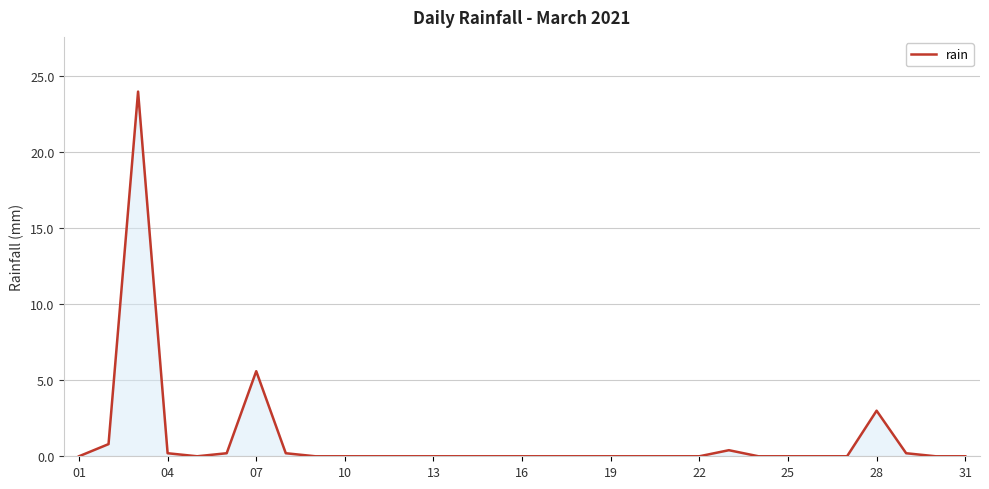

What is the difference between the maximum and minimum values?

24.0